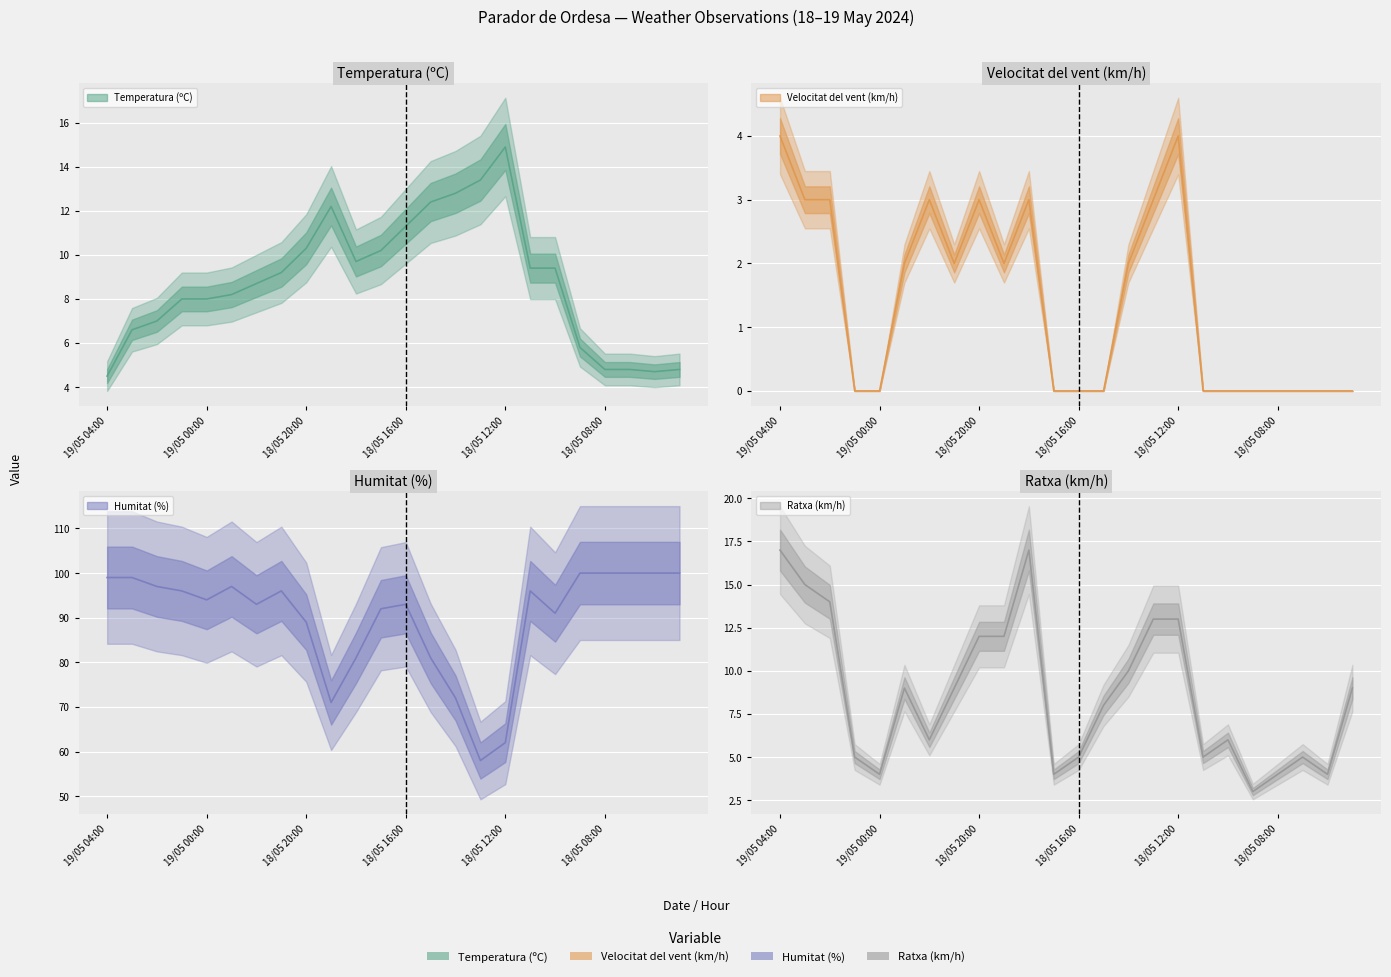

Between 18/05 16:00 and 11, which is larger?

11